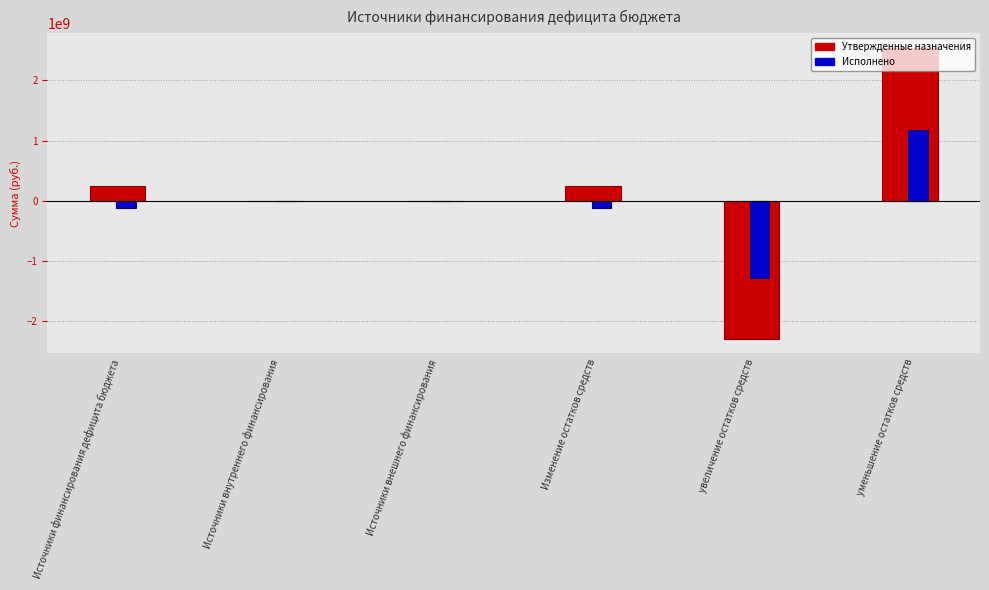

What is the sum of the Исполнено values at увеличение остатков средств and уменьшение остатков средств?

-115211847.3